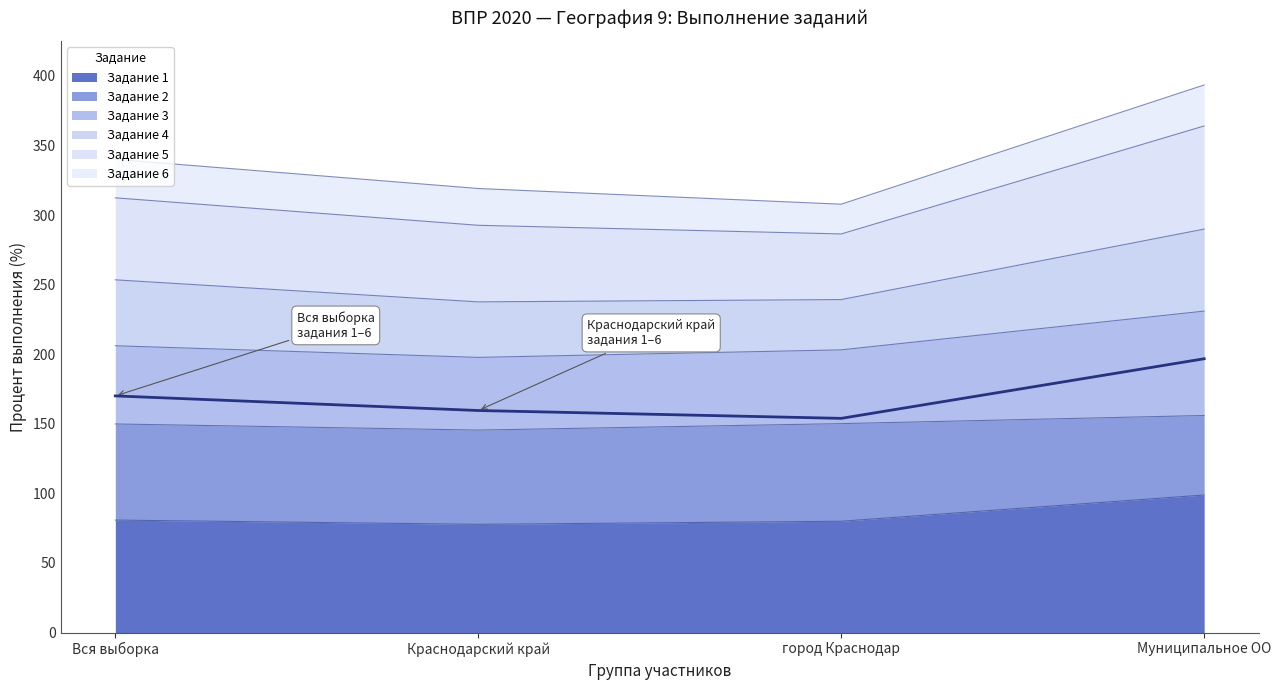

What is the difference between the highest and lowest values at город Краснодар?

227.8